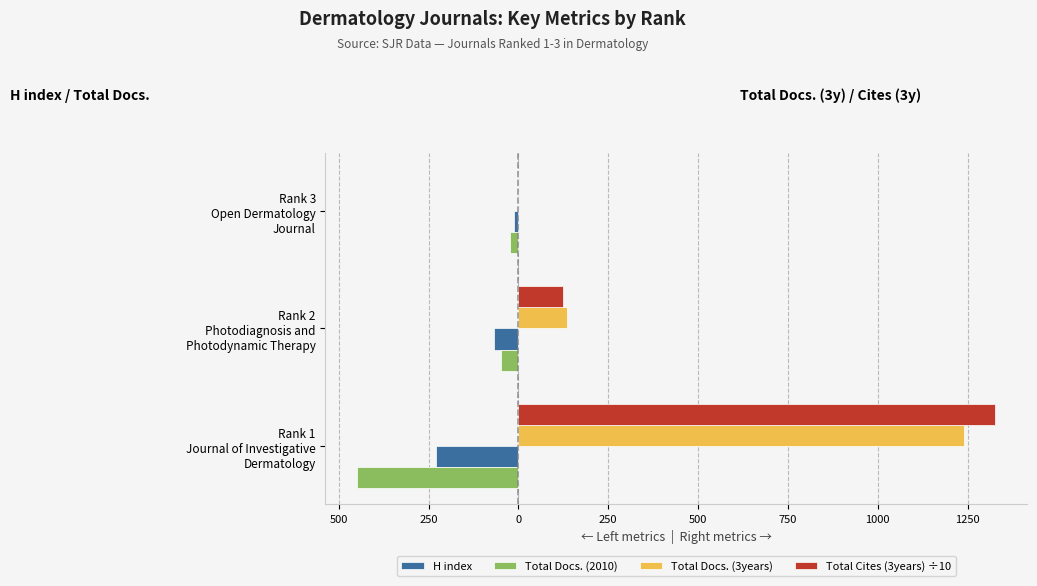

What are all the series names shown in the legend?

H index, Total Docs. (2010), Total Docs. (3years), Total Cites (3years) ÷10